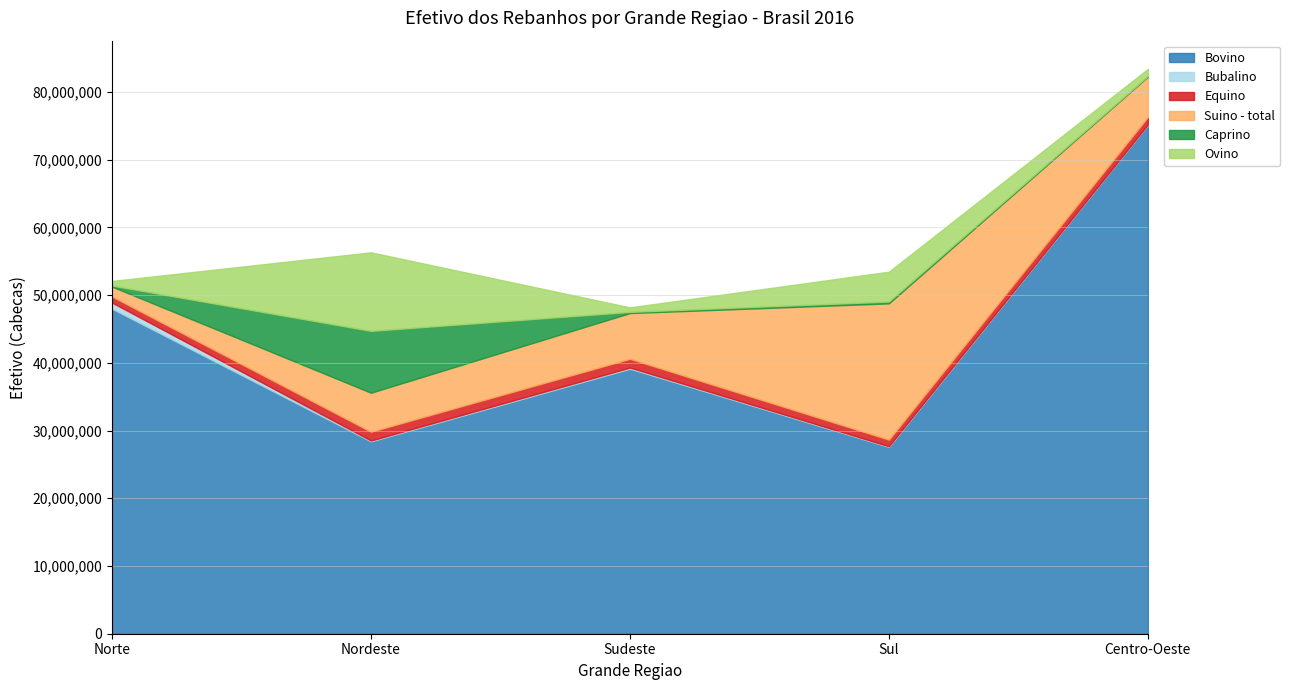

What is the lowest value of the Ovino series?

669680